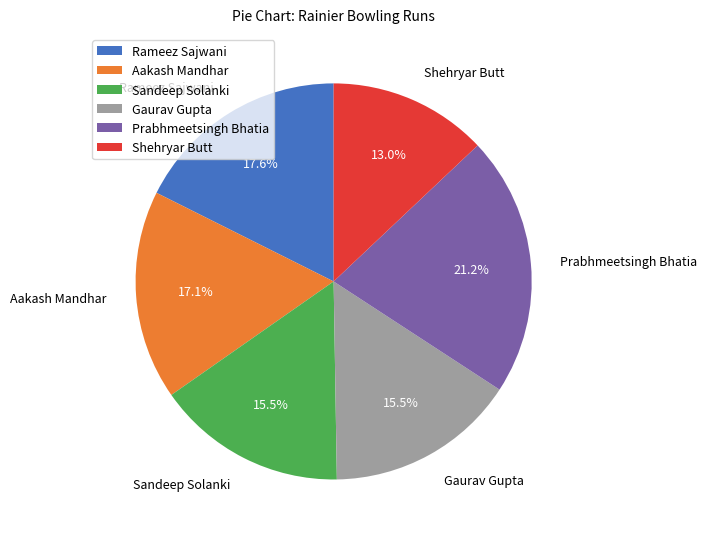

Which slice is the smallest?

Shehryar Butt